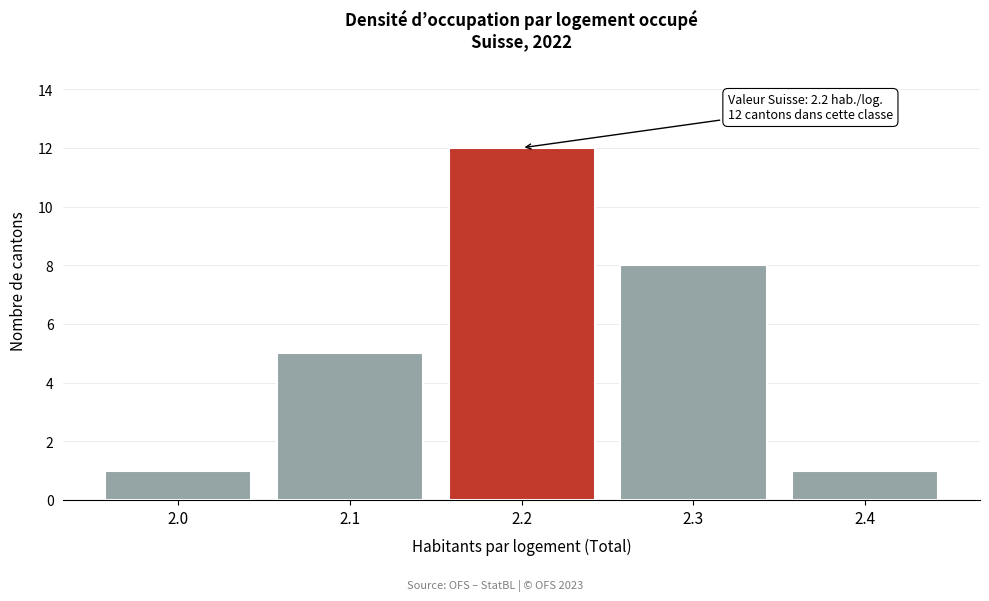

Reading left to right, extract all data points from this chart.

2.0=1	2.1=5	2.2=12	2.3=8	2.4=1